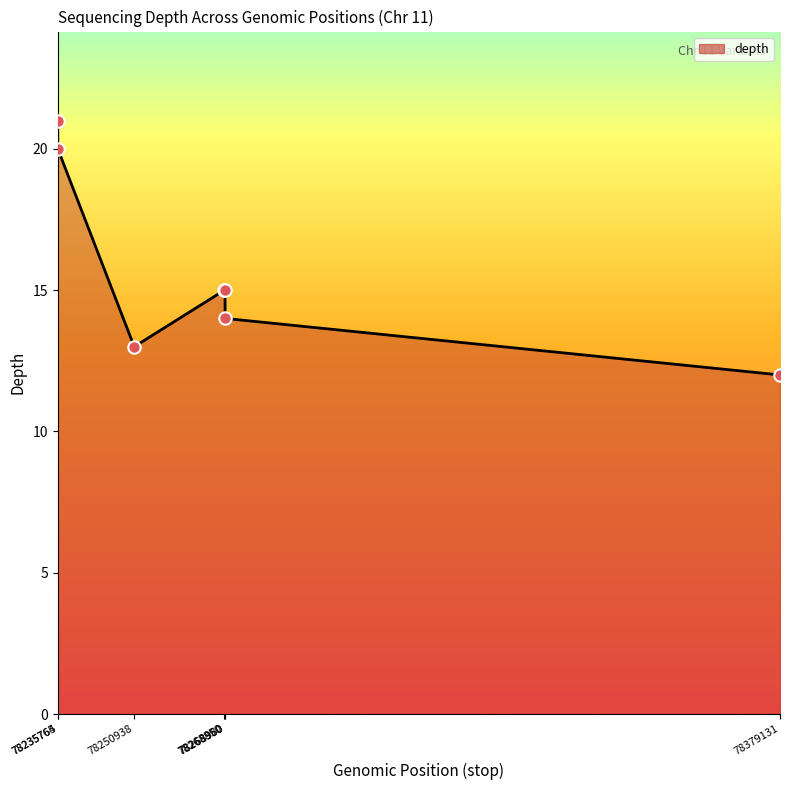

What is the change in value from 78235764 to 78379131?

-9